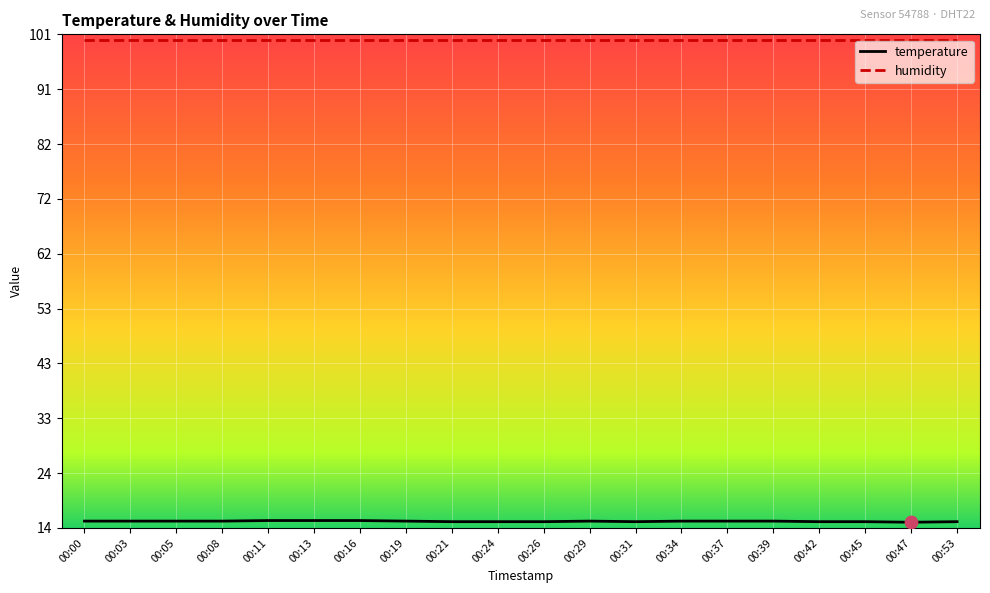

What is the difference between the highest and lowest values at 00:45?

84.6